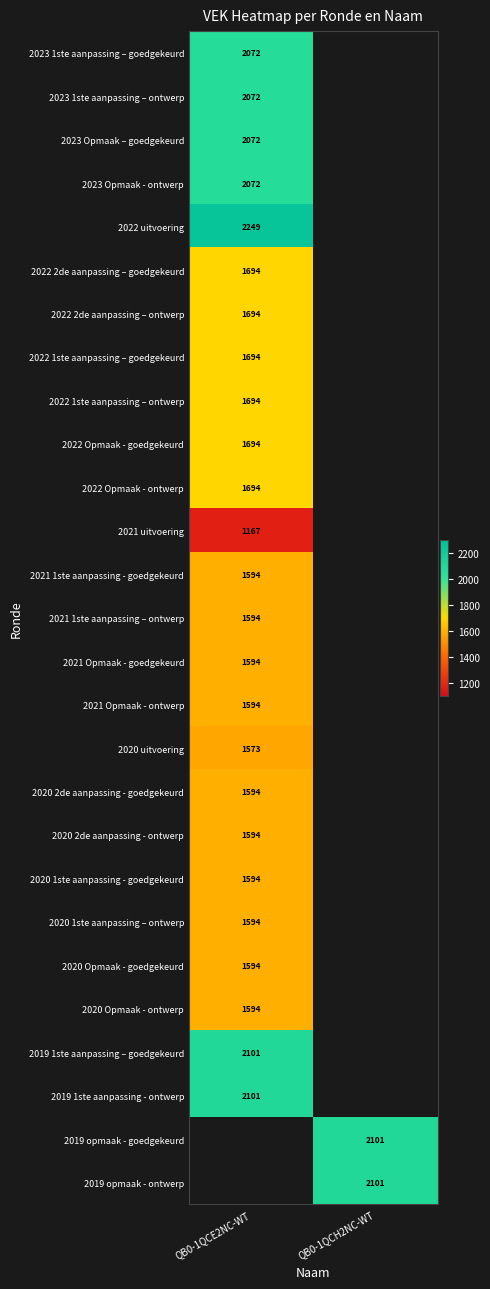

The 2022 1ste aanpassing – goedgekeurd series shows 1694 at QB0-1QCE2NC-WT. True or false?

True